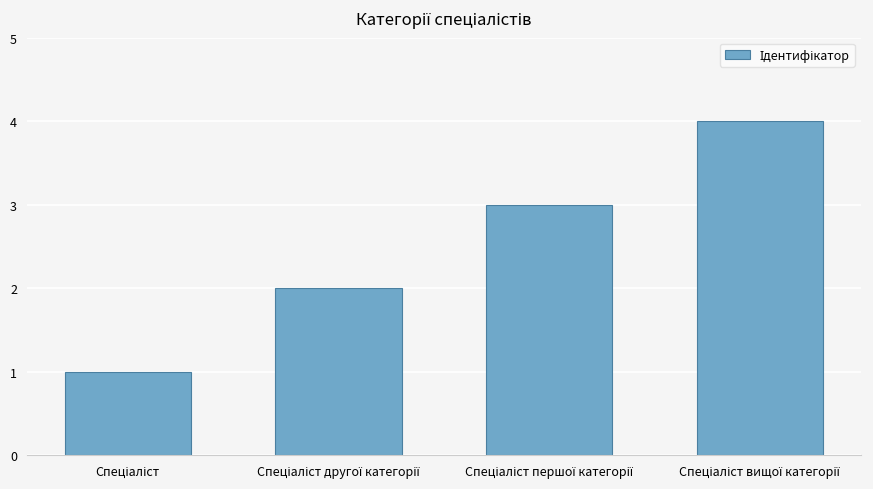

What is the greatest value displayed?

4